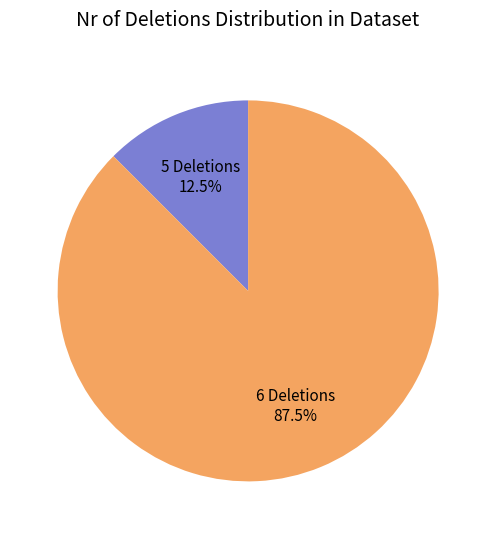

Does any single category account for the majority?

Yes